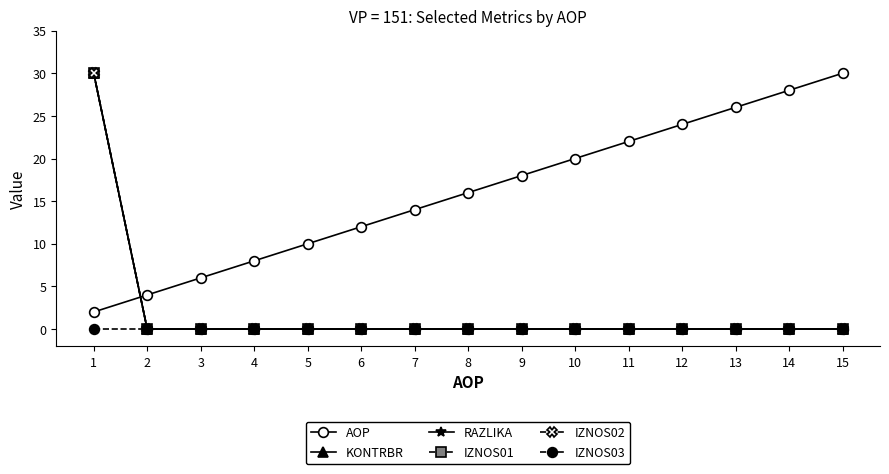

The IZNOS02 series shows 0 at 14. True or false?

True